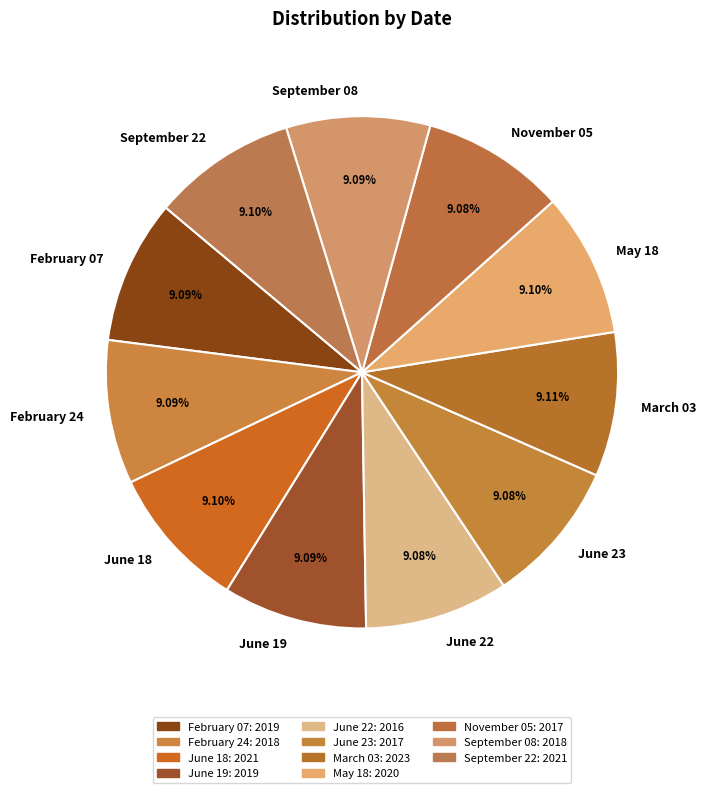

How much of the chart is everything except February 24?

90.9%